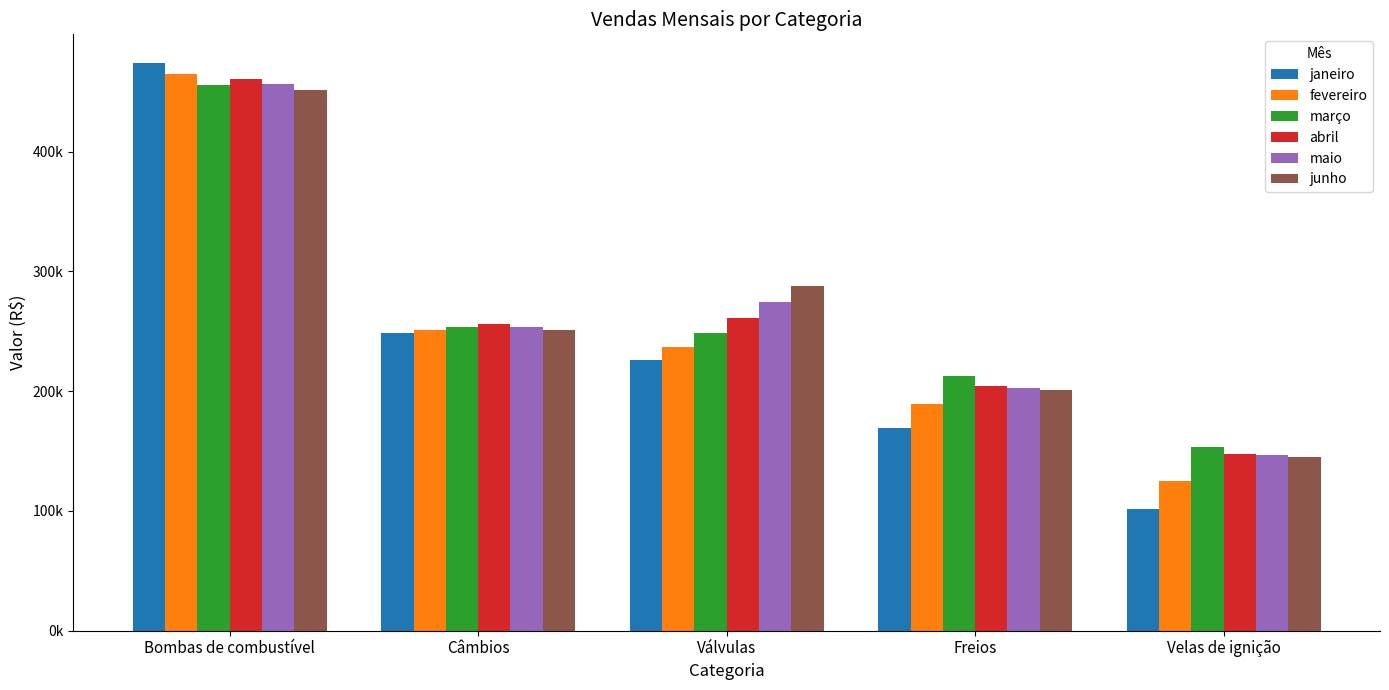

Are the bars grouped side by side (vs. stacked)?

Yes